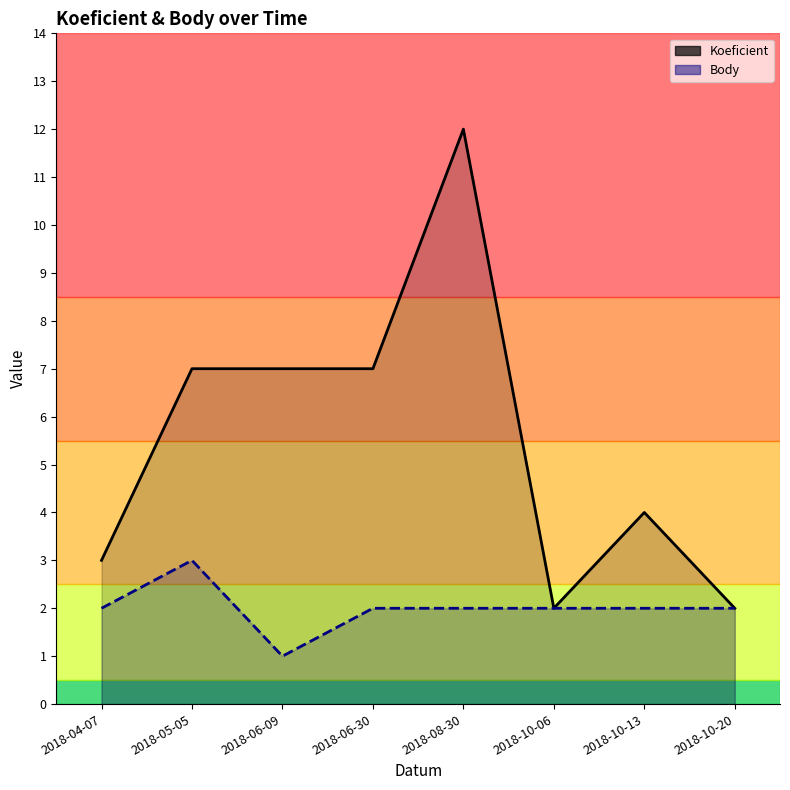

True or false: Body has a value of 2 at 2018-06-30.

True